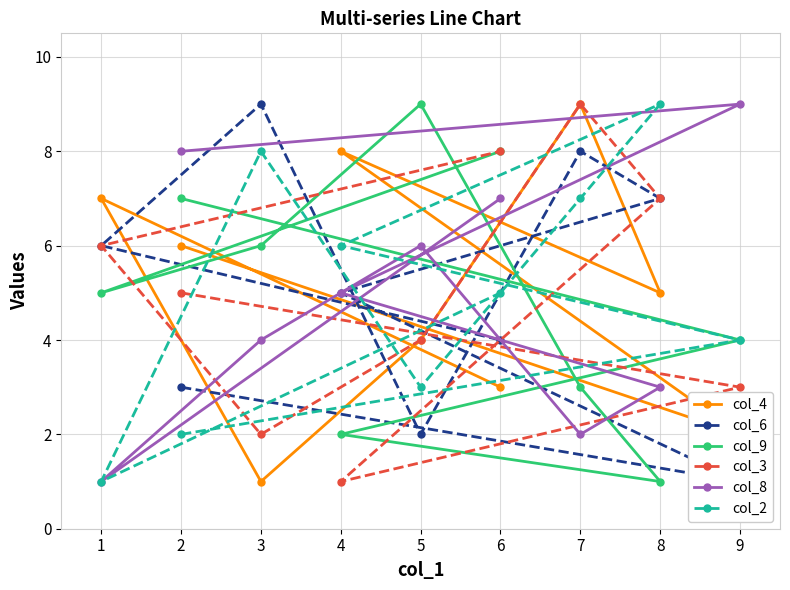

Where is the first local minimum for col_2?

5